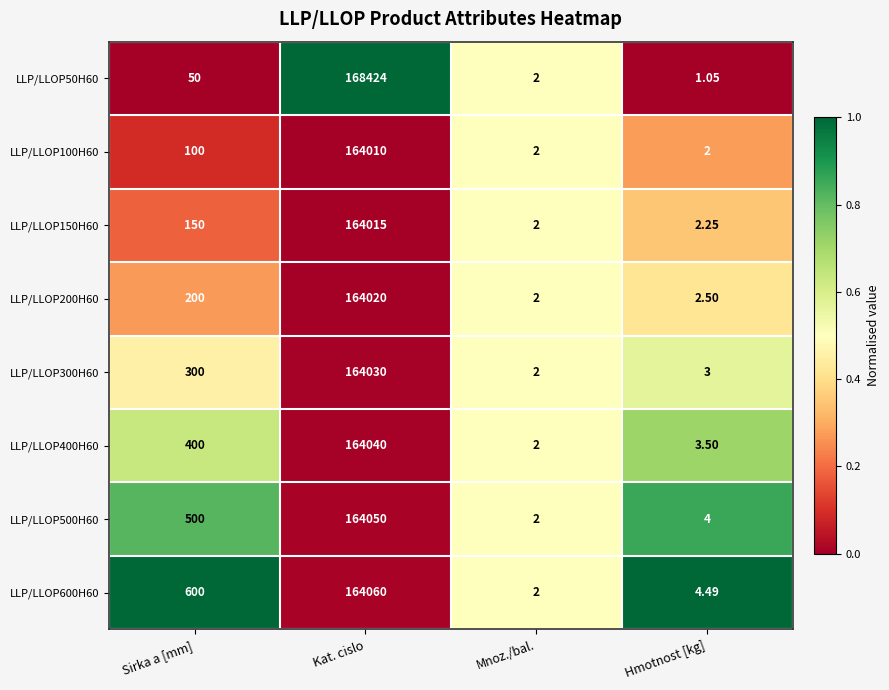

Is the value of LLP/LLOP500H60 at Sirka a [mm] greater than the value of LLP/LLOP200H60 at Hmotnost [kg]?

Yes